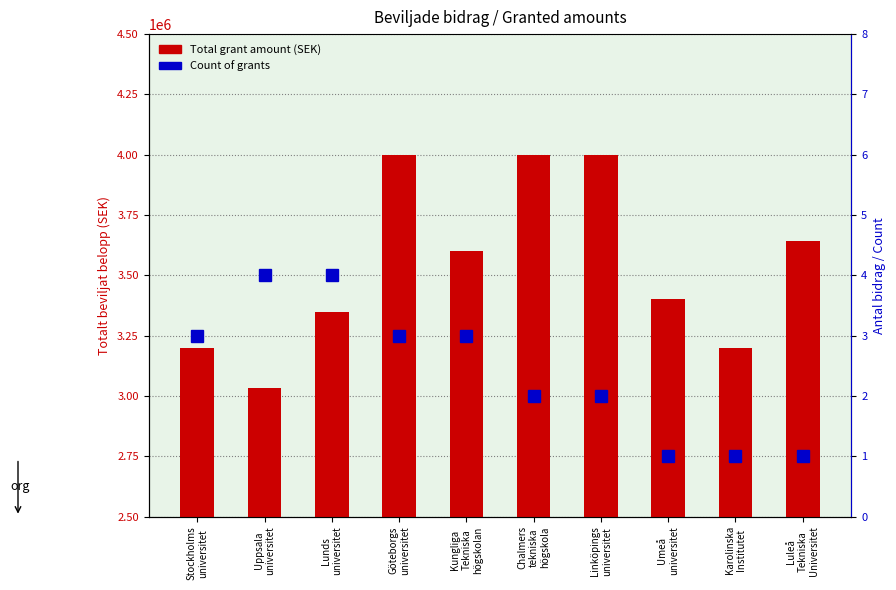

What is the maximum value shown in the chart?

4000000